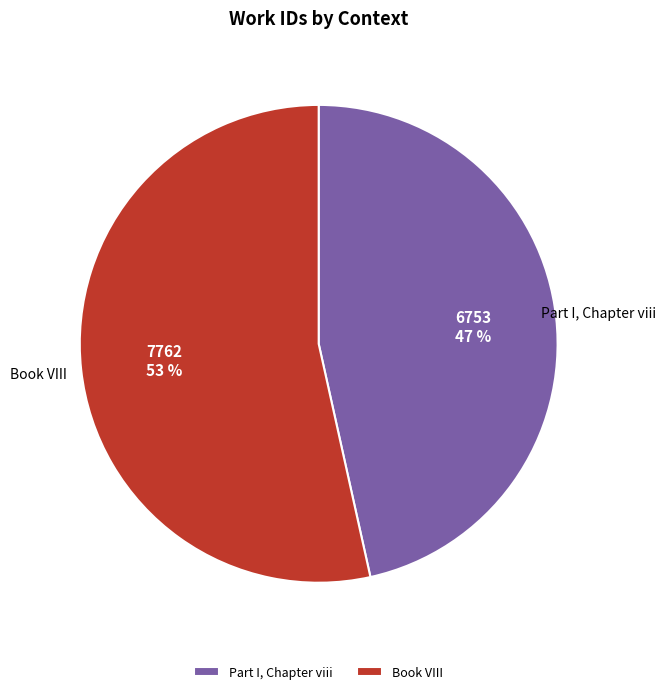

What is the ratio of the value at Book VIII to the value at Part I, Chapter viii?

1.1